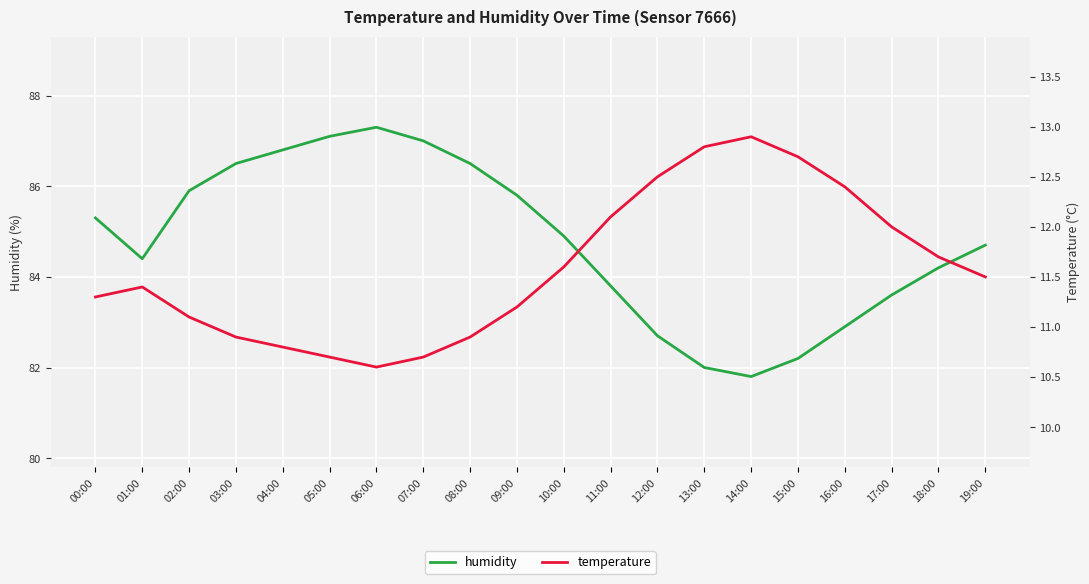

Reading left to right, what are all the values shown in this chart?

humidity: 00:00=85.3	01:00=84.4	02:00=85.9	03:00=86.5	04:00=86.8	05:00=87.1	06:00=87.3	07:00=87.0	08:00=86.5	09:00=85.8	10:00=84.9	11:00=83.8	12:00=82.7	13:00=82.0	14:00=81.8	15:00=82.2	16:00=82.9	17:00=83.6	18:00=84.2	19:00=84.7
temperature: 00:00=11.3	01:00=11.4	02:00=11.1	03:00=10.9	04:00=10.8	05:00=10.7	06:00=10.6	07:00=10.7	08:00=10.9	09:00=11.2	10:00=11.6	11:00=12.1	12:00=12.5	13:00=12.8	14:00=12.9	15:00=12.7	16:00=12.4	17:00=12.0	18:00=11.7	19:00=11.5